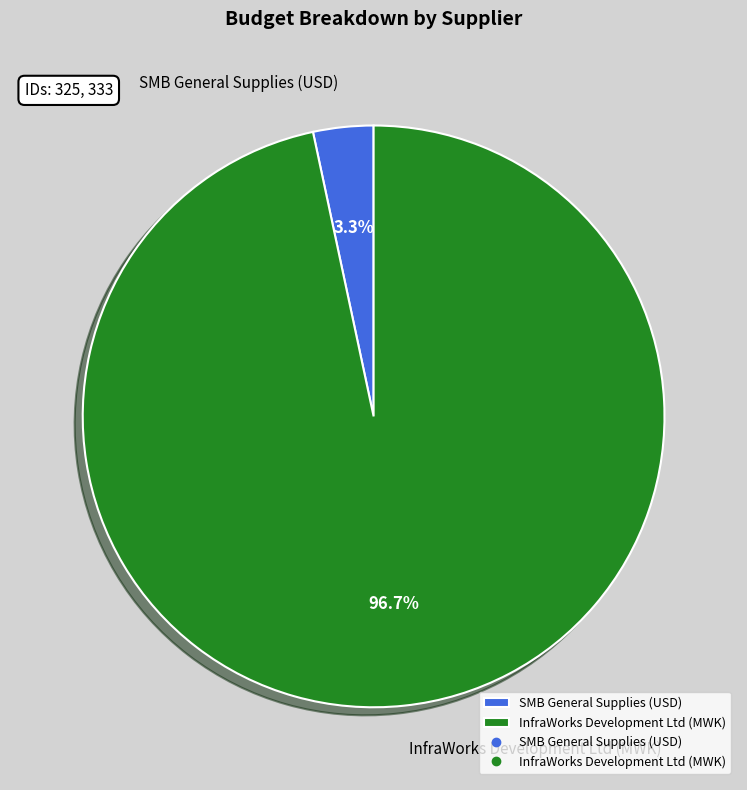

Rank the categories by value from lowest to highest.

SMB General Supplies (USD), InfraWorks Development Ltd (MWK)